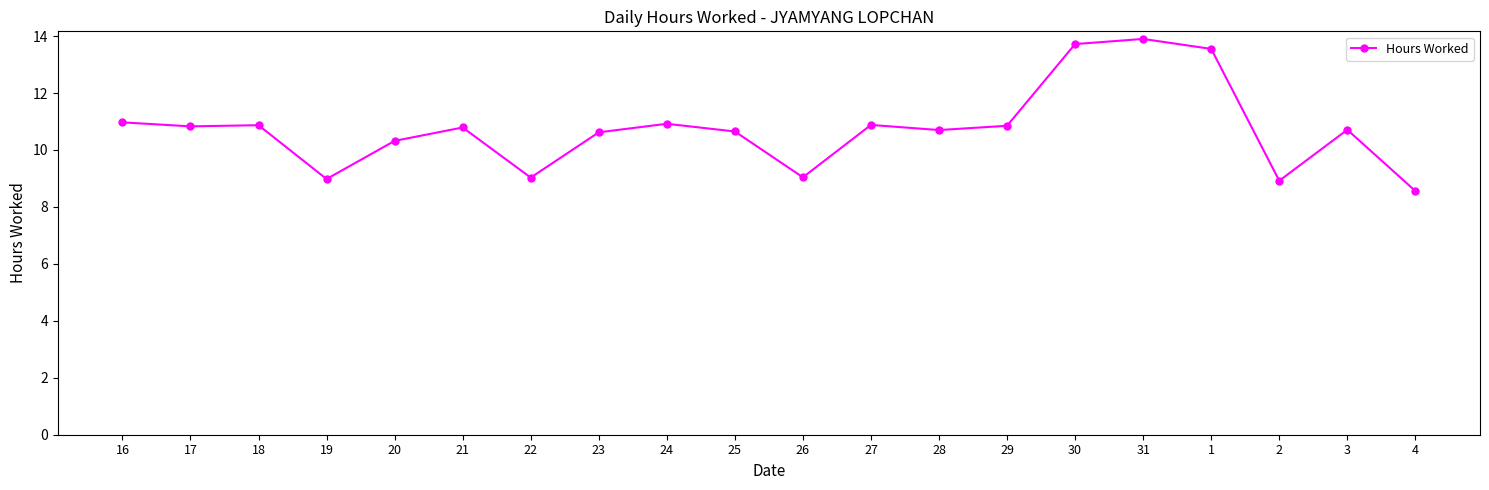

Approximately how many times larger is the value at 22 compared to 16?

0.8